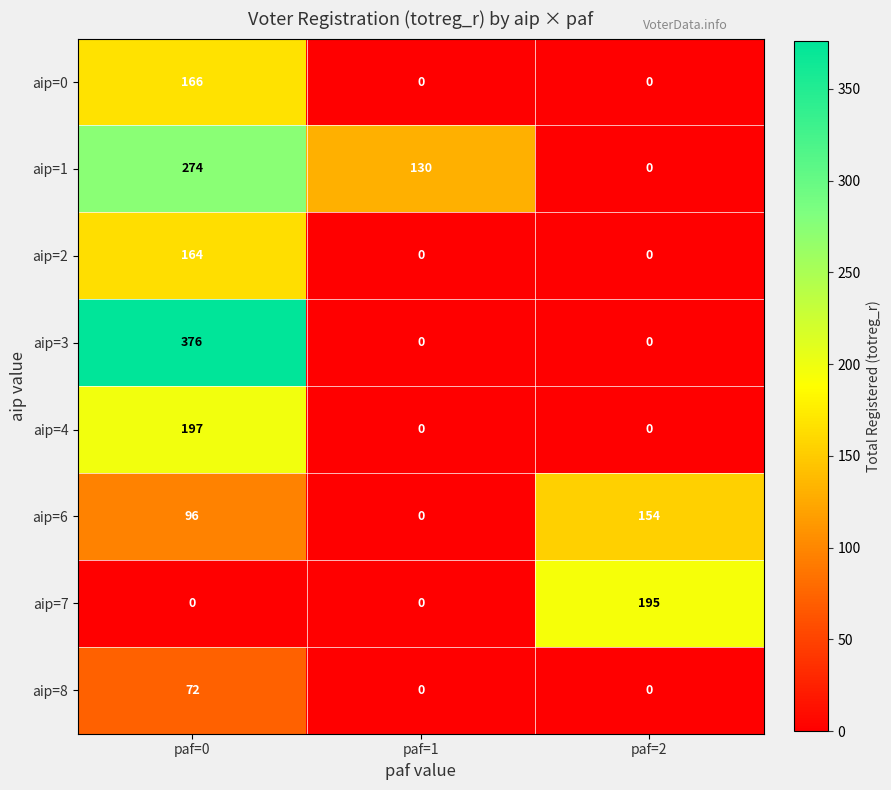

What is the difference between the maximum and second lowest values in the aip=0 series?

166